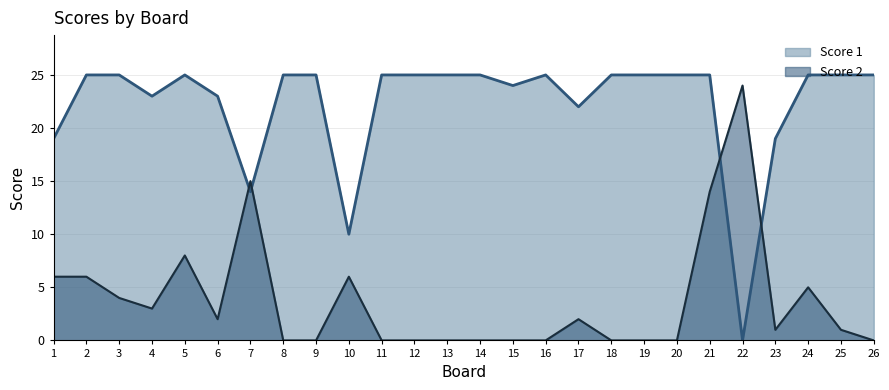

At which category does Score 1 reach its first local peak?

5